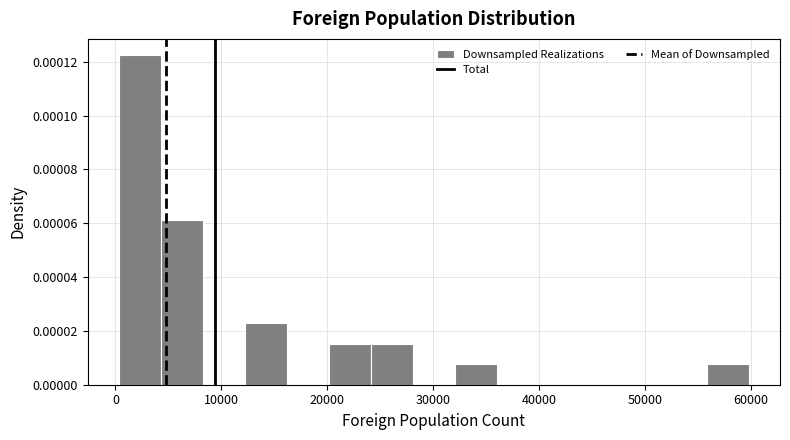

Around what value on the x-axis is the tallest bar? Give the approximate position of its centre, as read against the axis.

2000